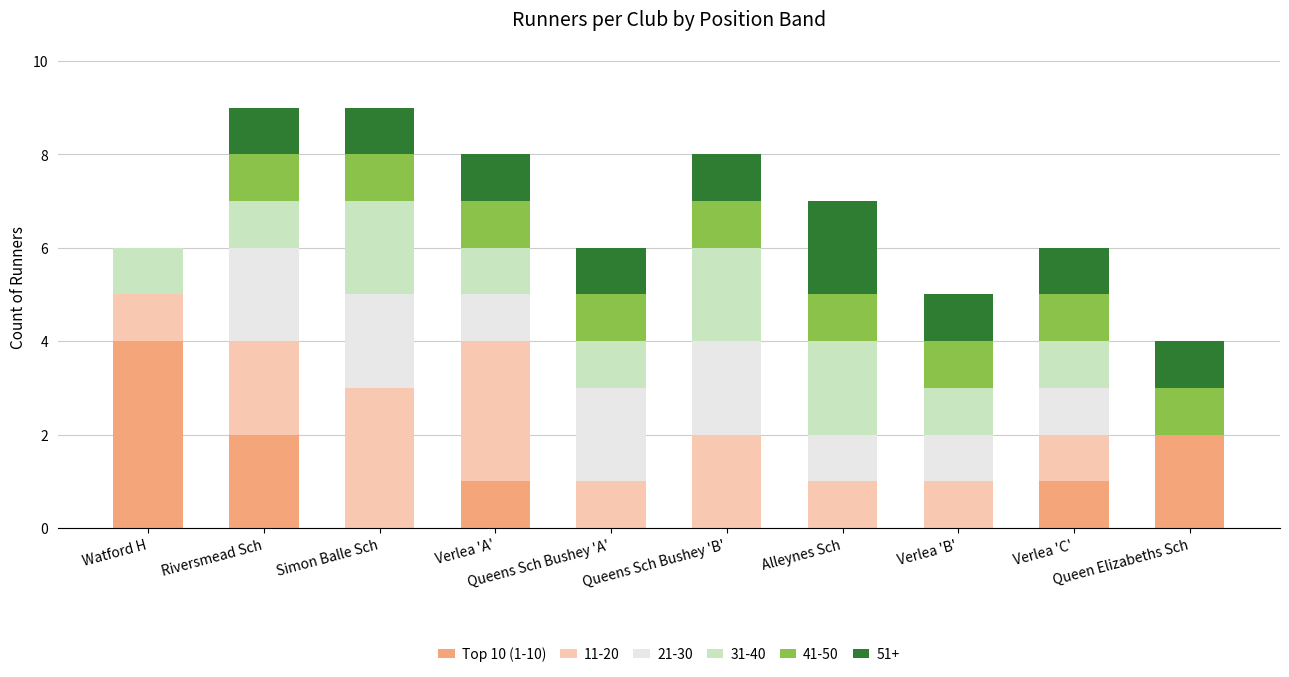

What is the label of the 6th bar from the right?

Queens Sch Bushey 'A'